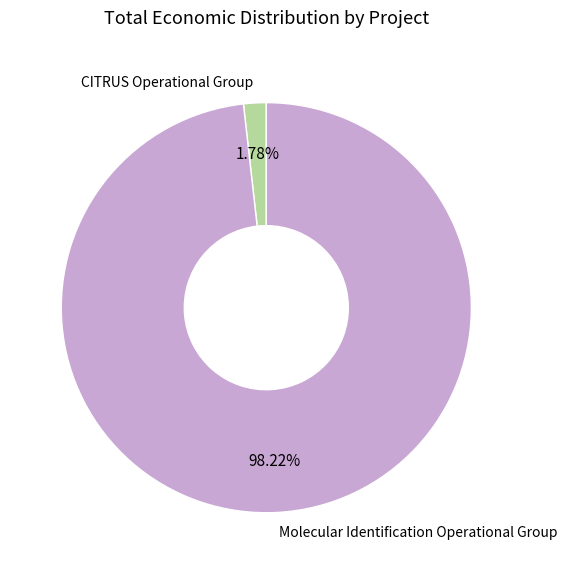

How many slices are in this pie chart?

2